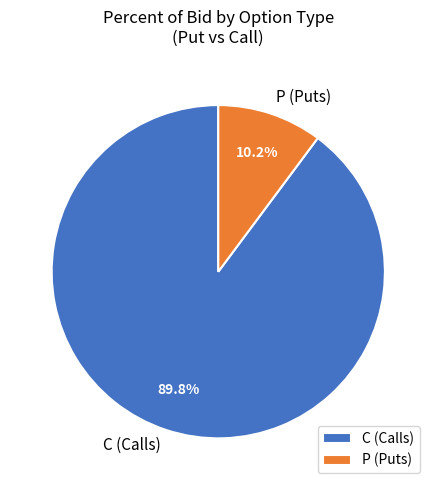

How many segments does this pie chart have?

2